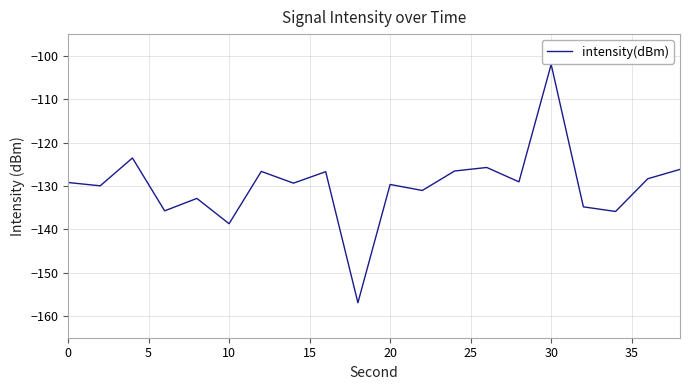

What is the minimum value shown in the chart?

-156.9